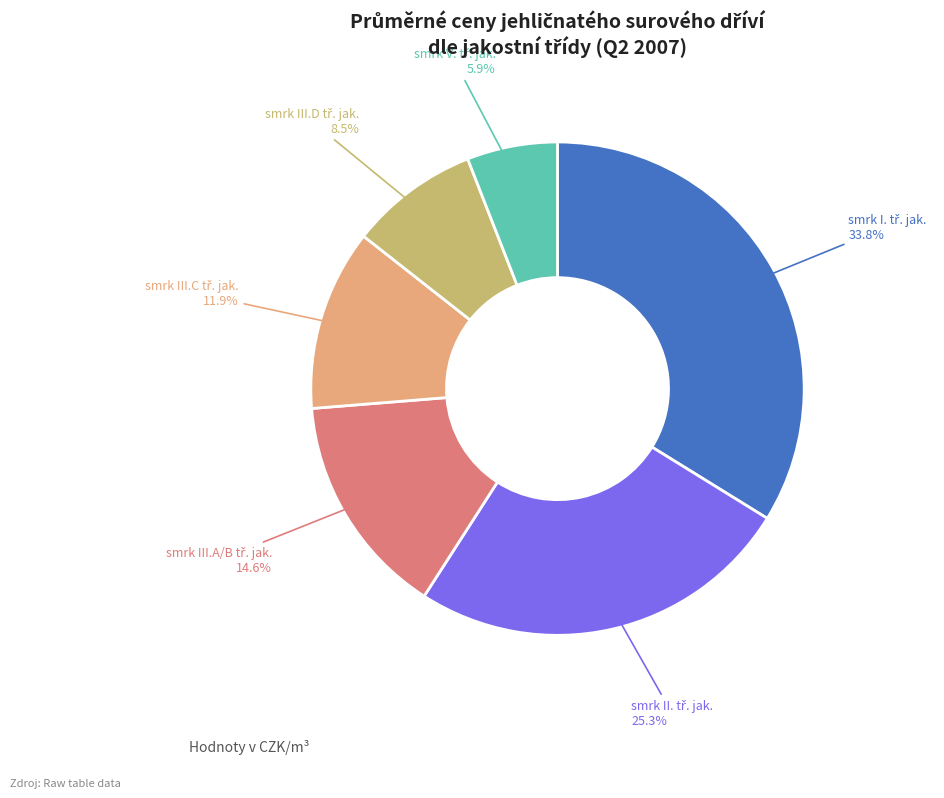

Is there a majority slice in this chart?

No